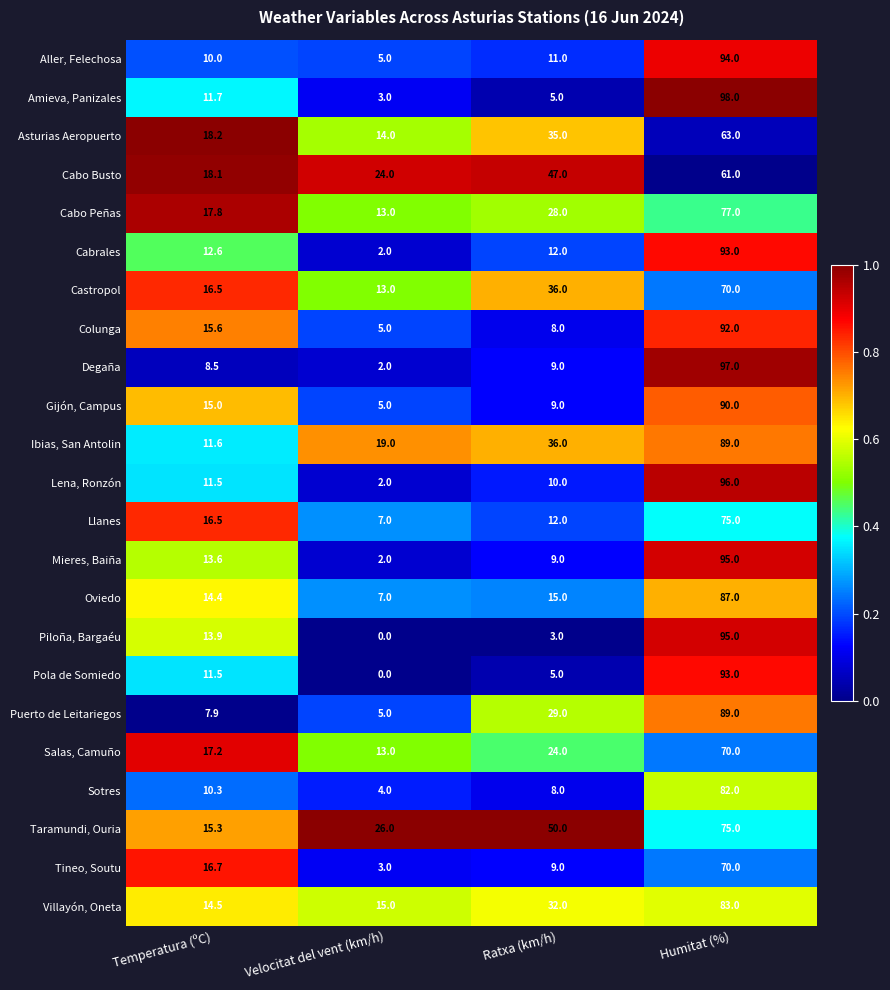

The Llanes series shows 75.0 at Humitat (%). True or false?

True